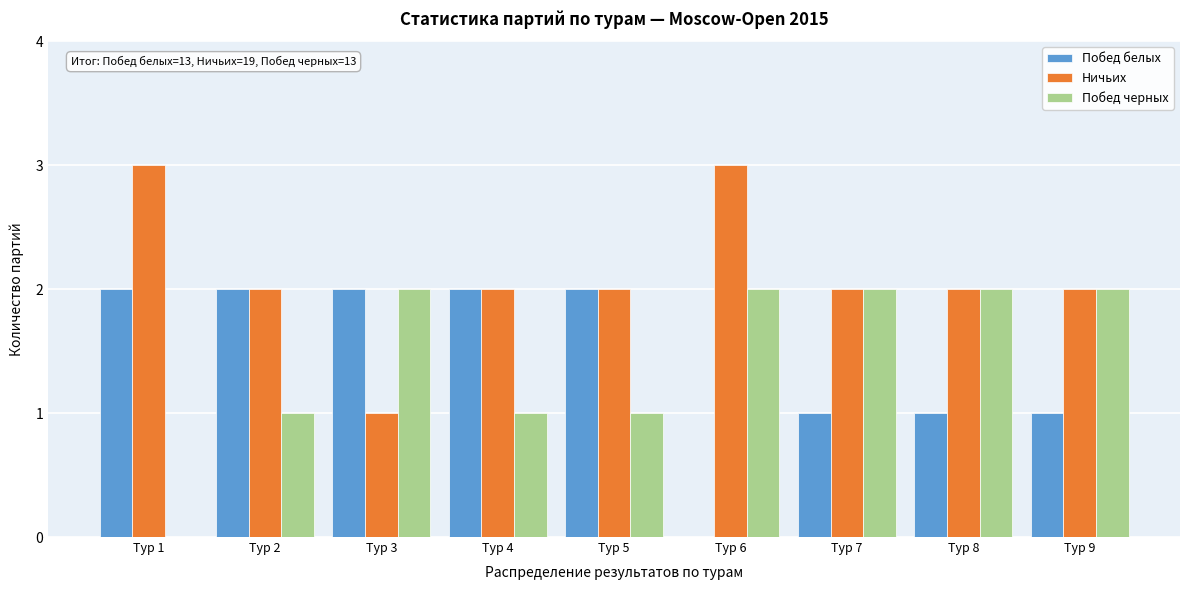

Reading left to right, transcribe all the data shown in this chart.

Побед белых: Тур 1=2	Тур 2=2	Тур 3=2	Тур 4=2	Тур 5=2	Тур 6=0	Тур 7=1	Тур 8=1	Тур 9=1
Ничьих: Тур 1=3	Тур 2=2	Тур 3=1	Тур 4=2	Тур 5=2	Тур 6=3	Тур 7=2	Тур 8=2	Тур 9=2
Побед черных: Тур 1=0	Тур 2=1	Тур 3=2	Тур 4=1	Тур 5=1	Тур 6=2	Тур 7=2	Тур 8=2	Тур 9=2